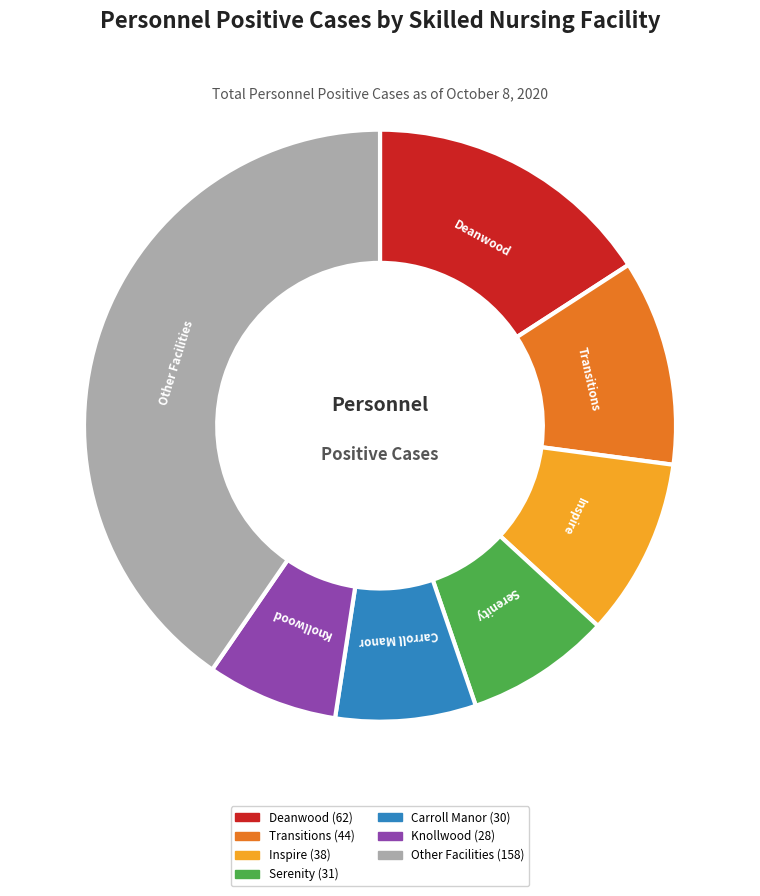

Does any single category account for the majority?

No